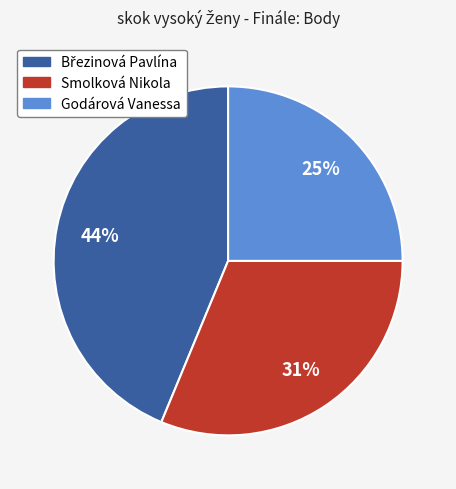

The Godárová Vanessa slice represents 25% of the pie. True or false?

True